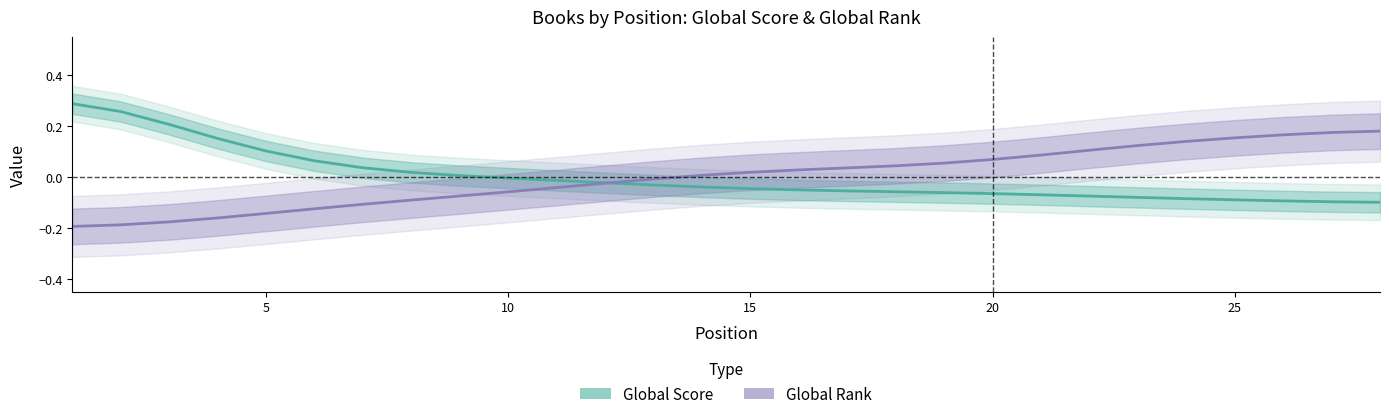

How many values exceed 0?

15